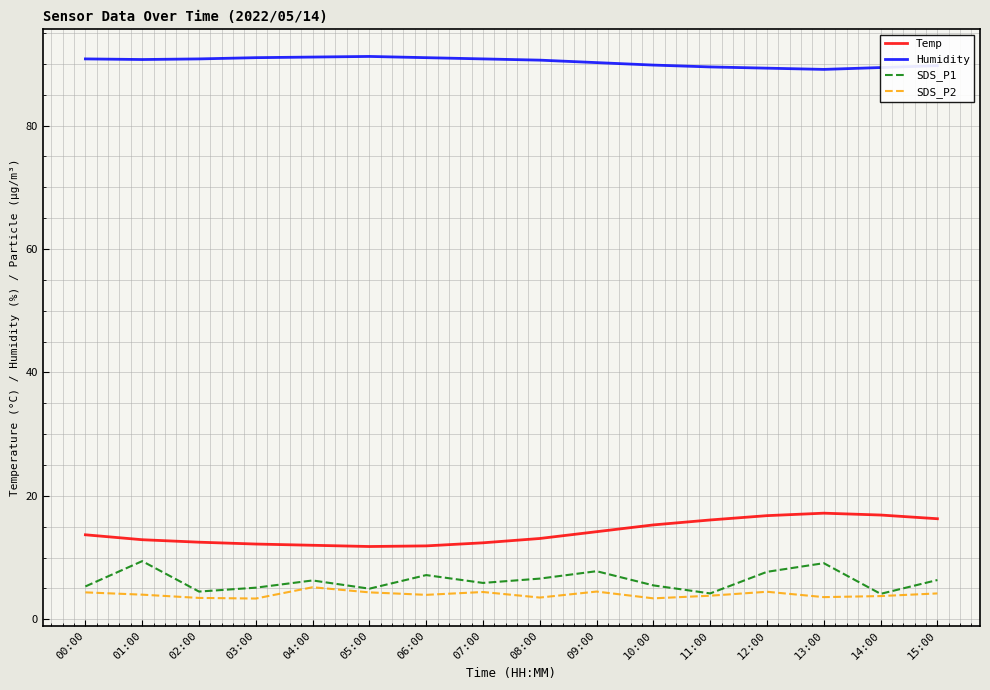

What position from the right is 13:00?

3